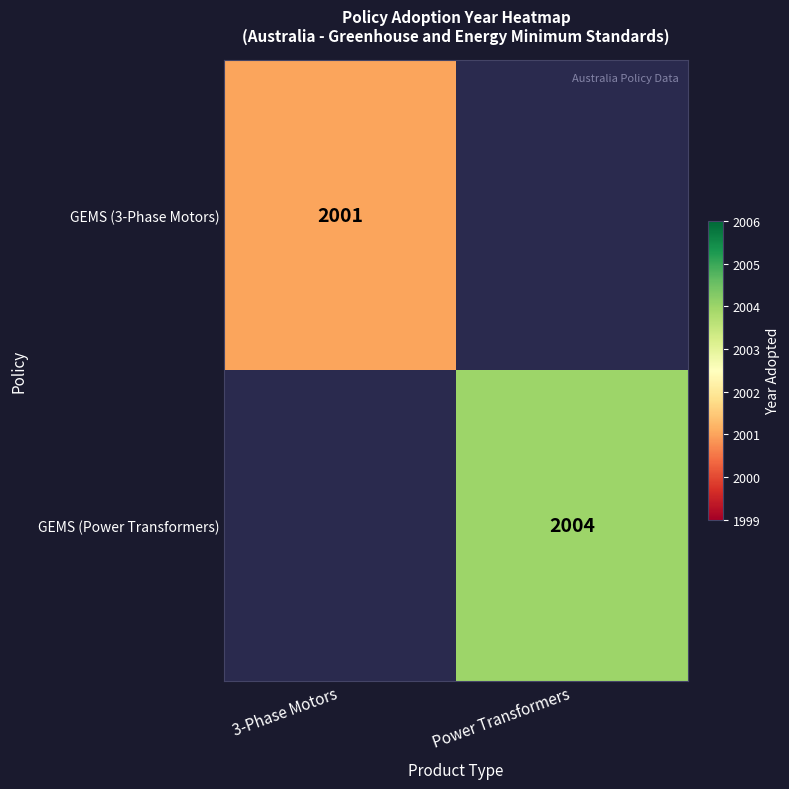

Is it true that GEMS (3-Phase Motors) equals 2001 at 3-Phase Motors?

True